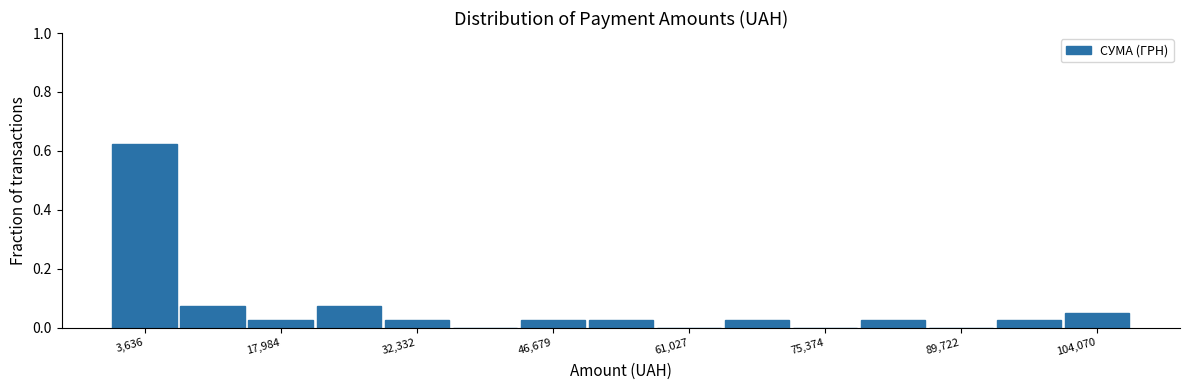

Read against the x-axis, roughly where is the centre of the tallest bar?

4000